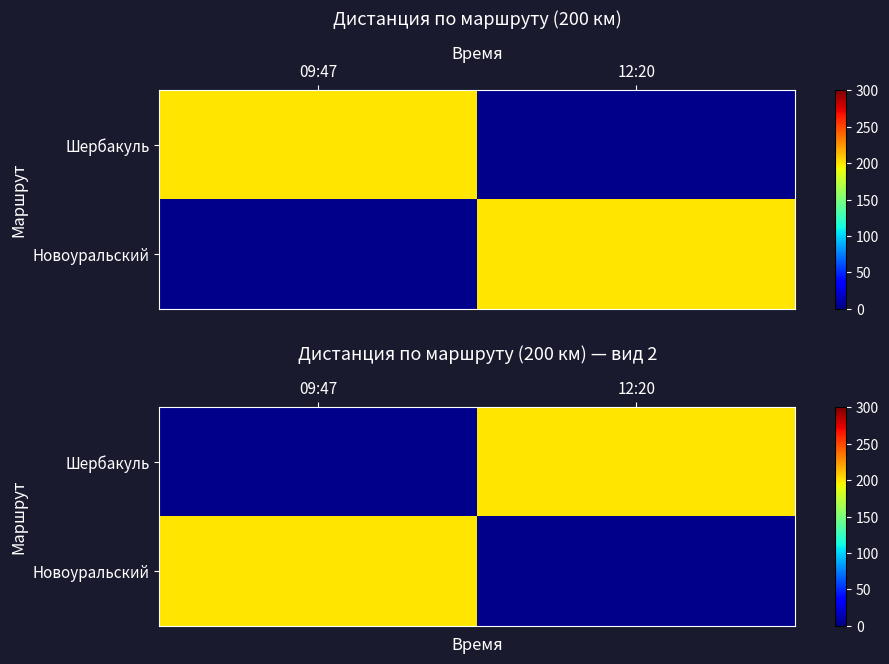

Where is Новоуральский nearest to the value 200?

09:47